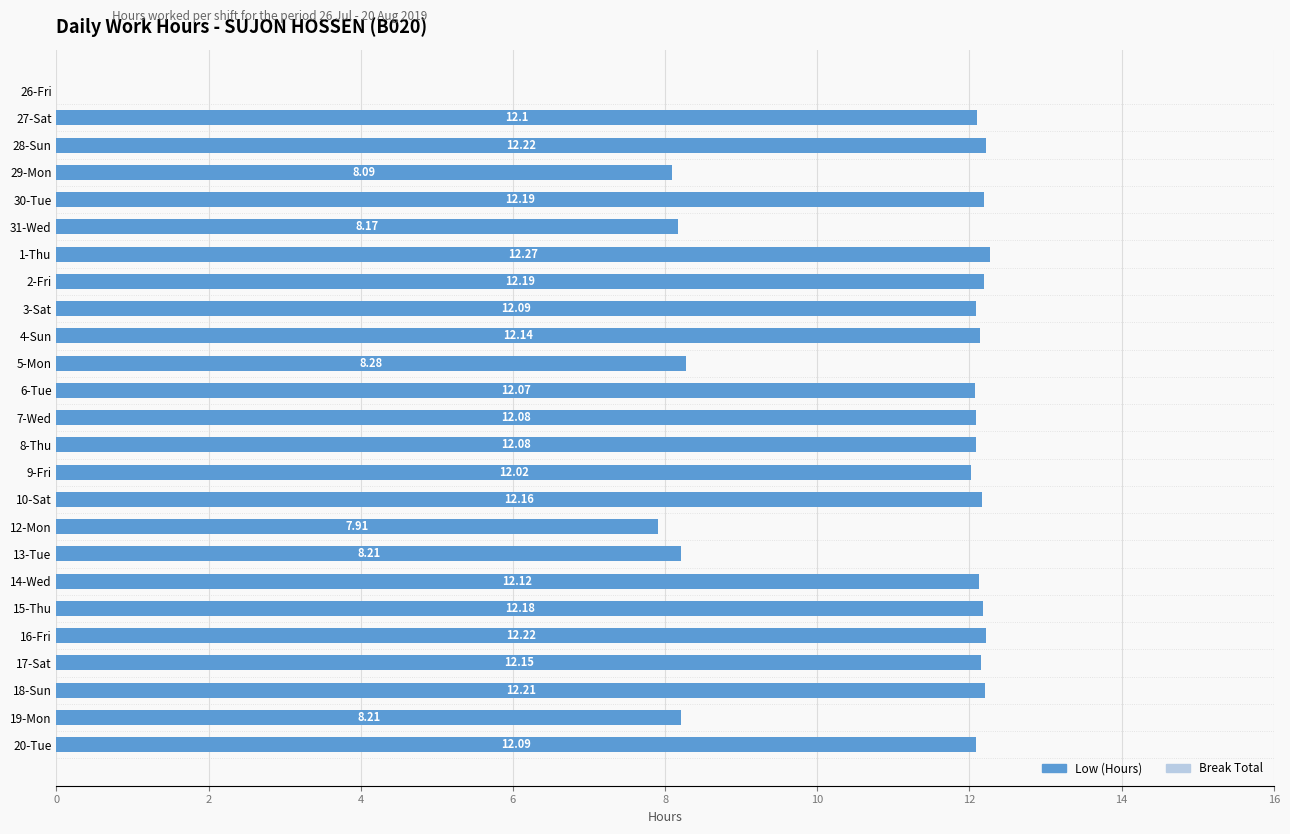

What is the change in value from 15-Thu to 19-Mon?

-4.0